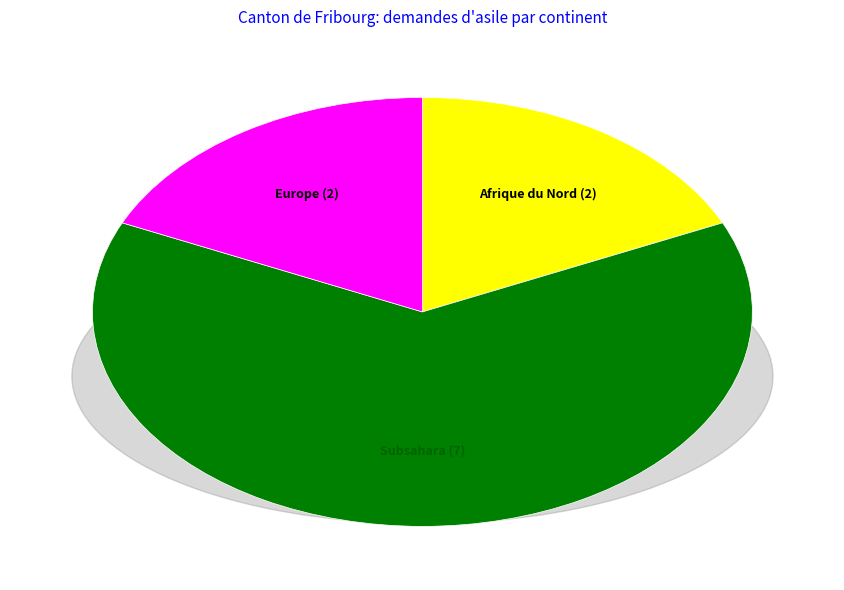

What is the largest slice in the pie chart?

Subsahara